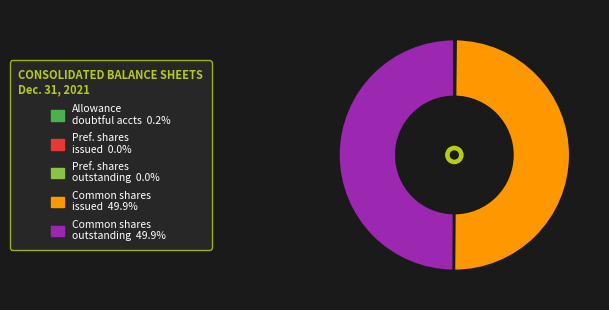

Which category has the biggest portion of the pie?

Common Stock, Shares, Issued